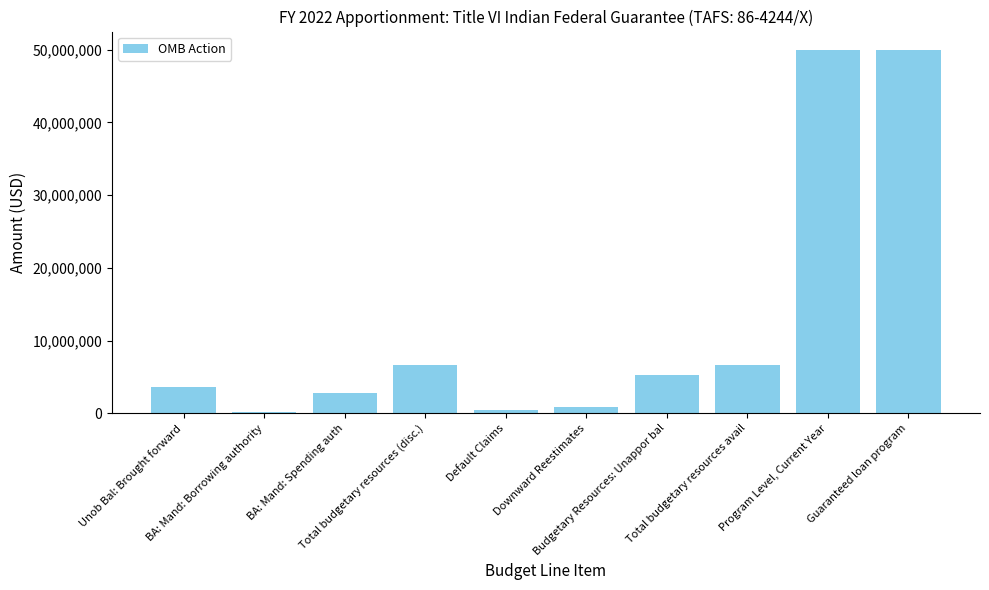

Is it true that the value at Program Level, Current Year is 89087574?

False